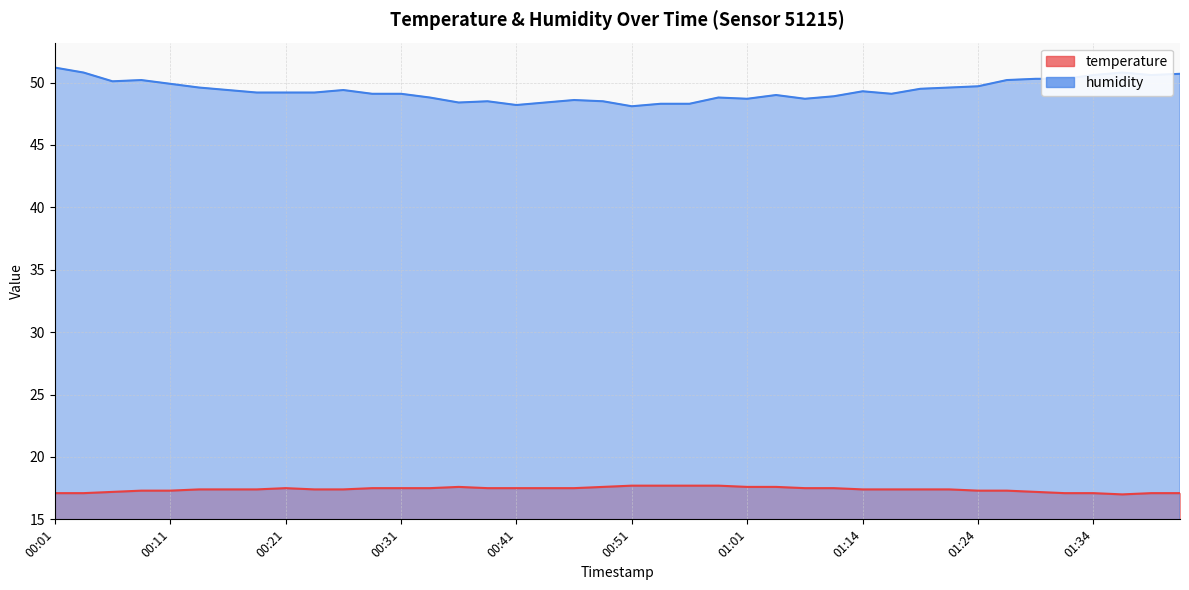

What is the average value of the temperature series?

17.4